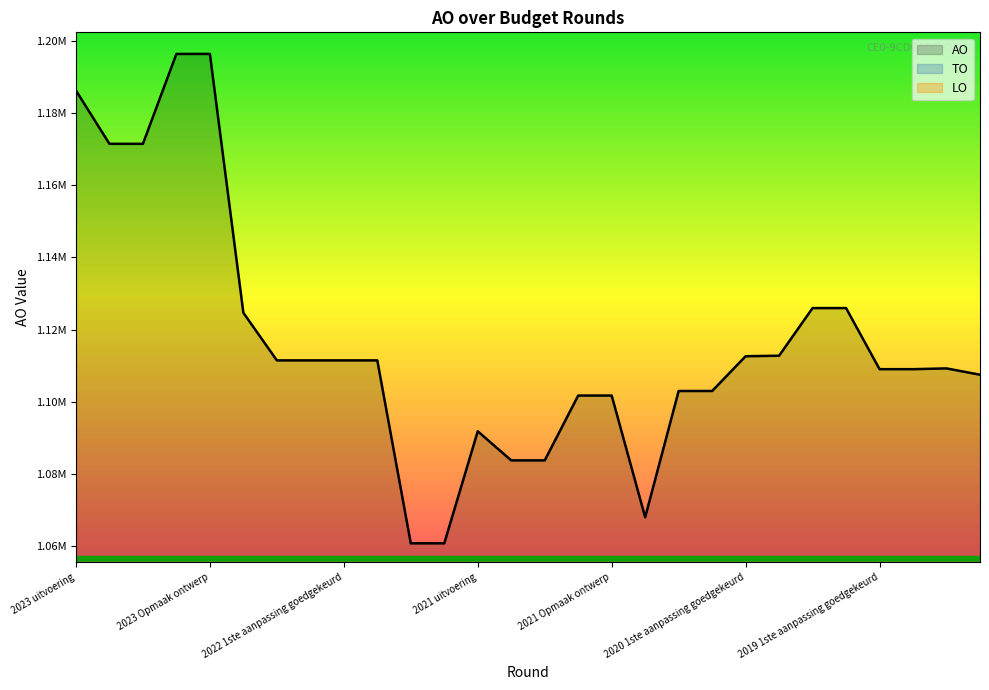

What is the value of the AO point at the 15th from the left?

1083743